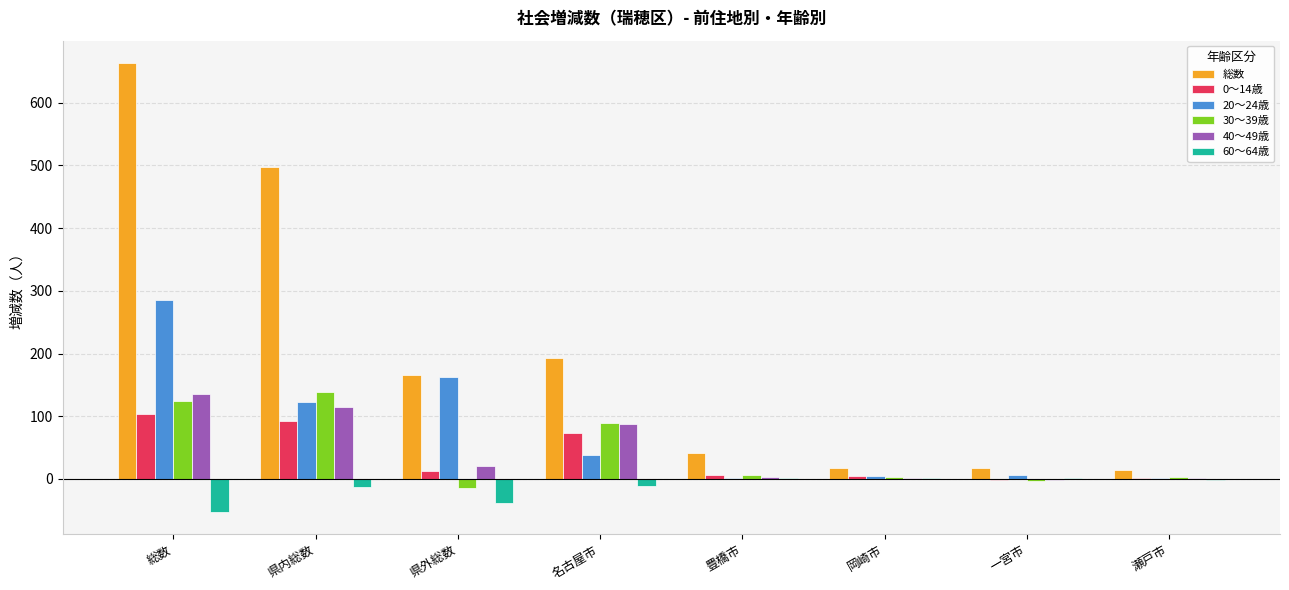

The value of 総数 at 名古屋市 is 193. True or false?

True